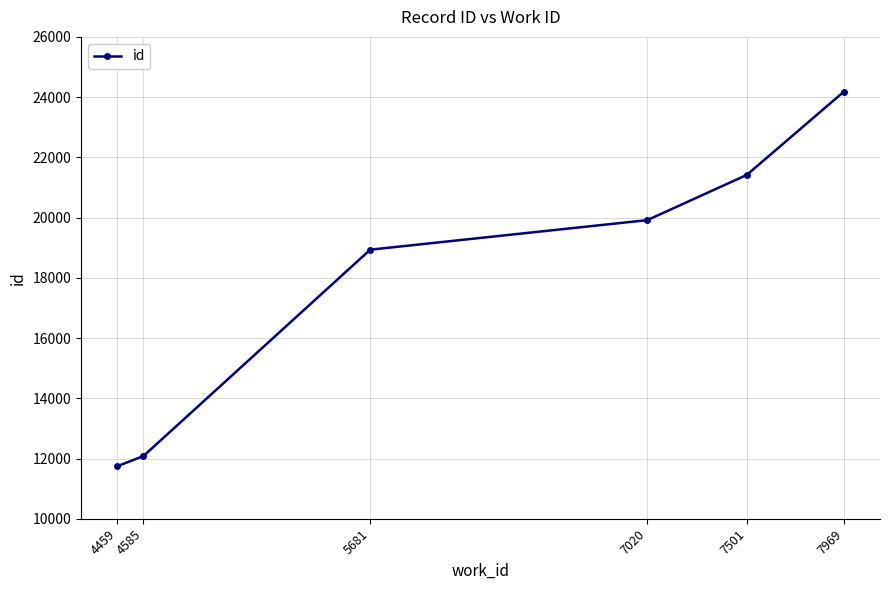

Reading right to left, transcribe all the data shown in this chart.

7969=24176	7501=21418	7020=19915	5681=18934	4585=12081	4459=11744